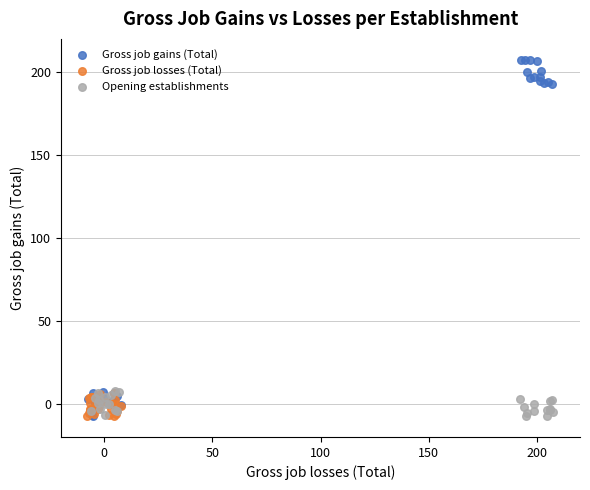

Which series reaches the maximum Y coordinate?

Gross job gains (Total)